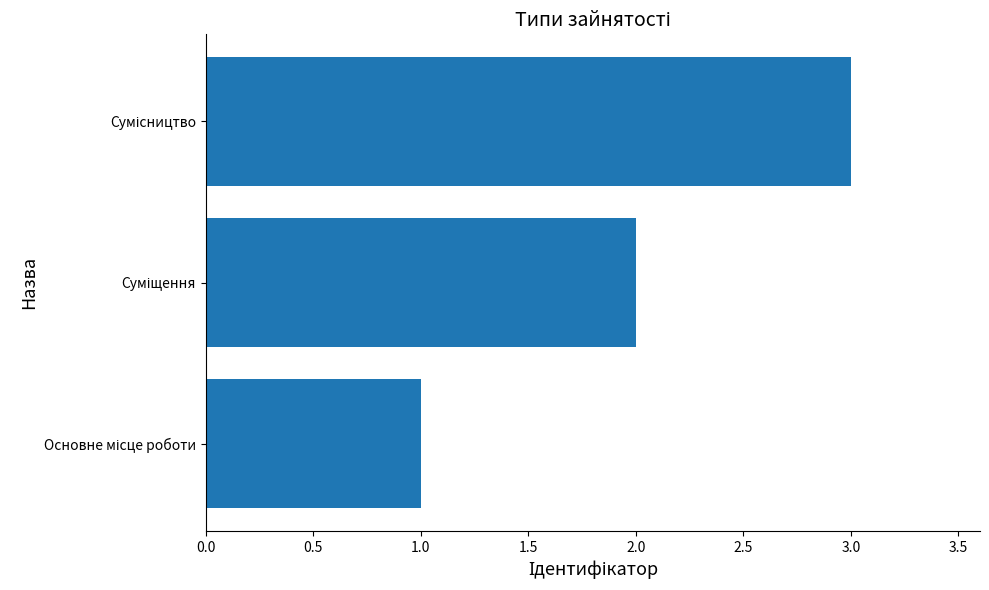

What is the sum of all values?

6